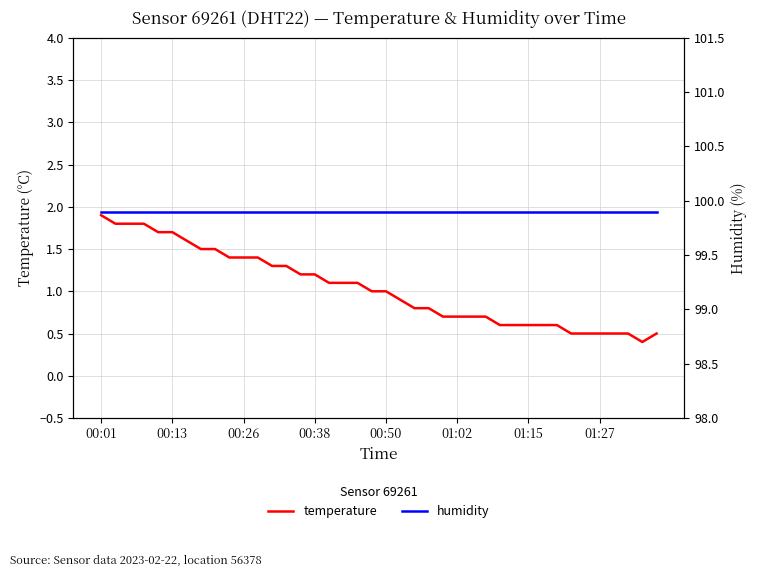

At which label does temperature reach its peak?

00:01